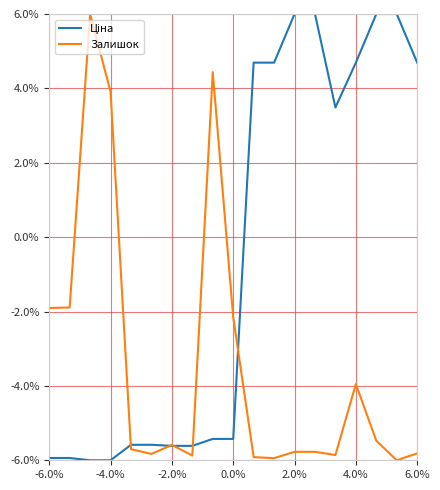

Rank the series by their average value, from lowest to highest.

Залишок, Ціна